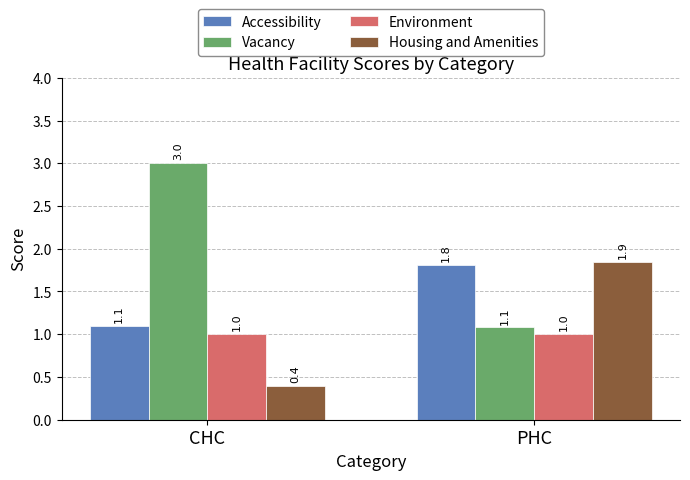

At which label is Vacancy closest to 2?

PHC